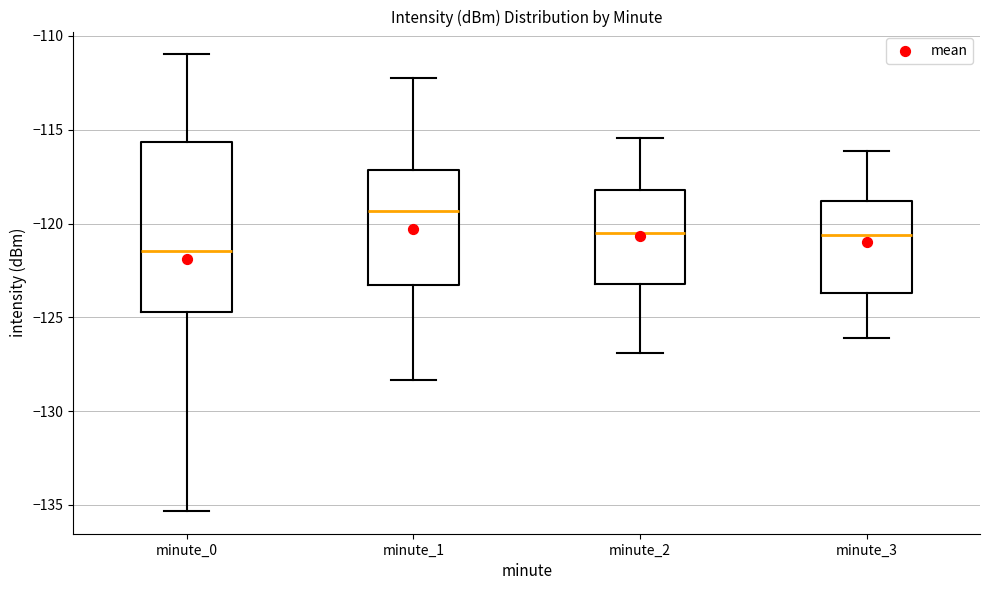

Where is the upper edge of the box for minute_1 on the y-axis? The values are not printed on the chart, so give them approximately, as read against the axis.

-117.0